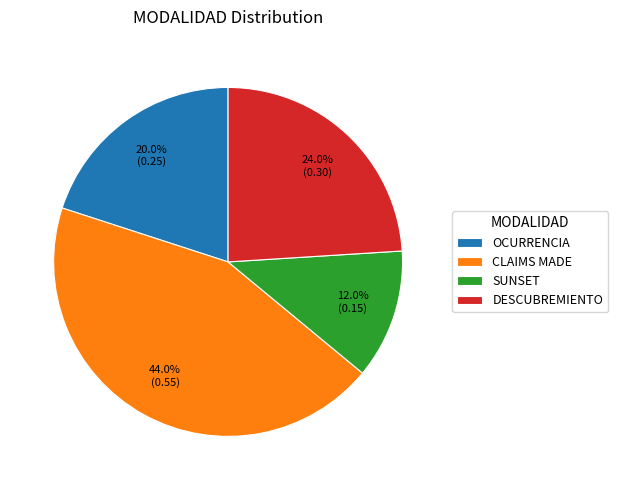

Which category has the biggest portion of the pie?

CLAIMS MADE